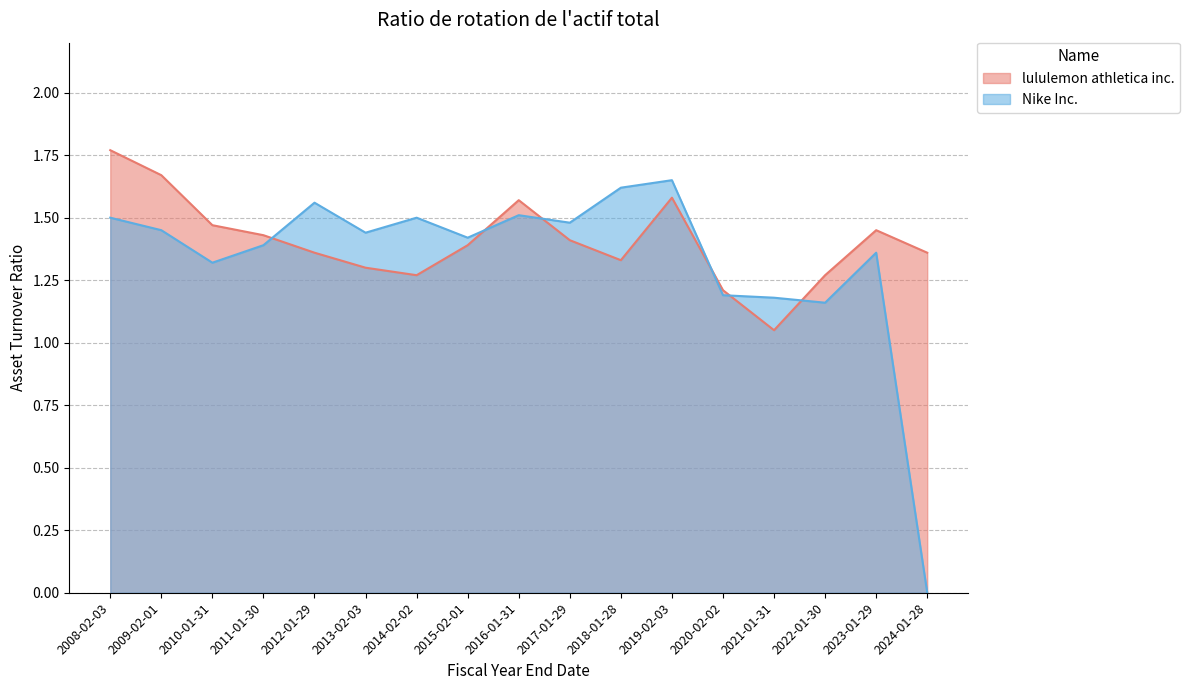

True or false: lululemon athletica inc. has a value of 0.4 at 2017-01-29.

False